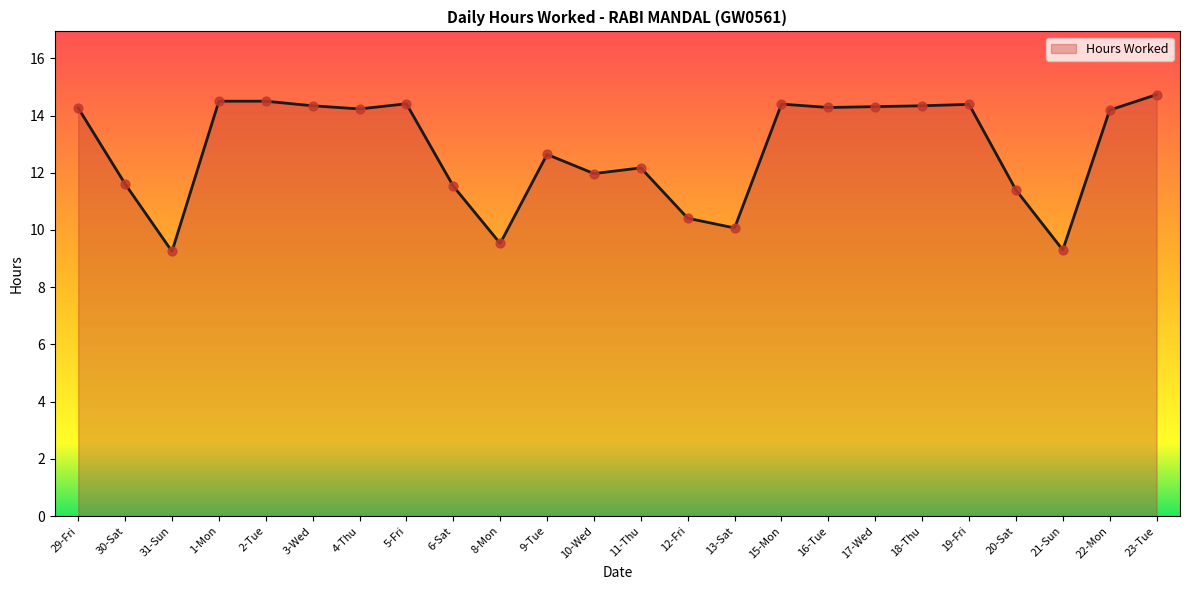

Approximately how many times larger is the value at 2-Tue compared to 15-Mon?

1.0